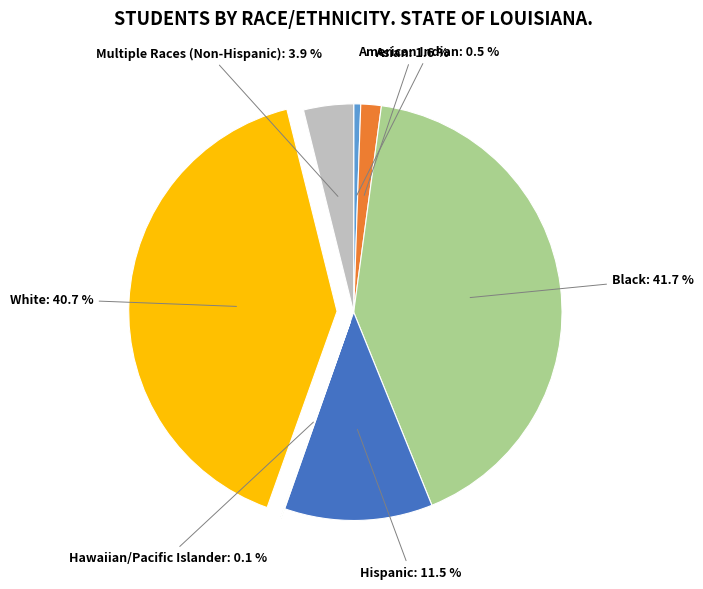

Does any single category account for the majority?

No